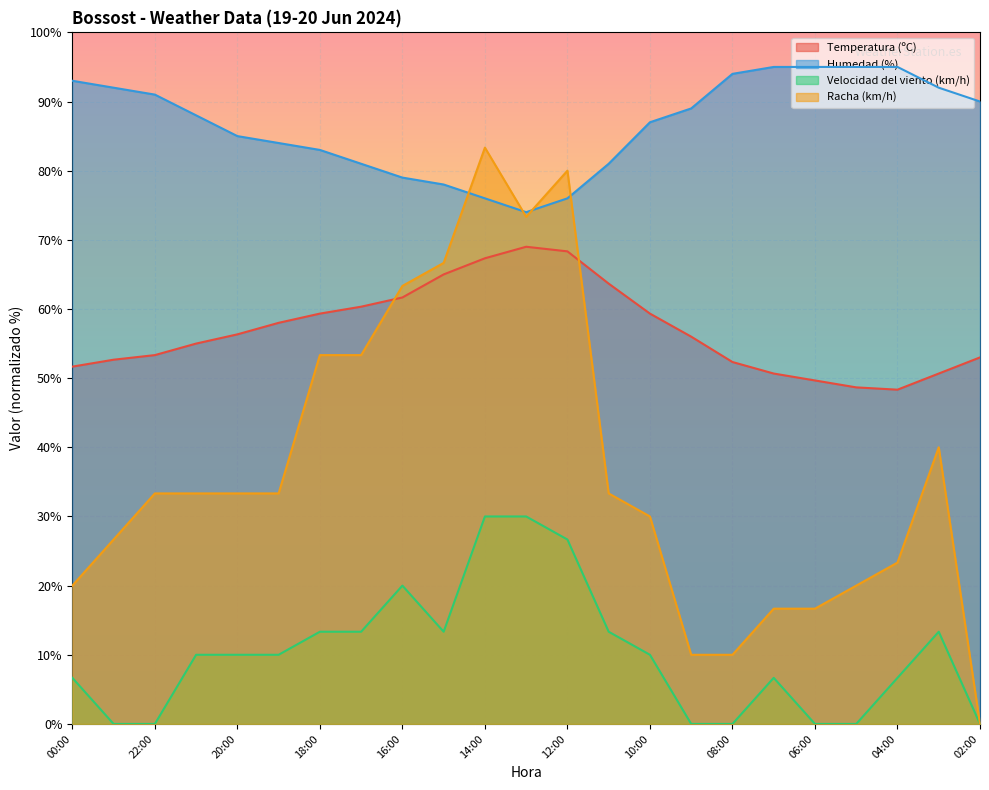

Count the number of data series in this chart.

4